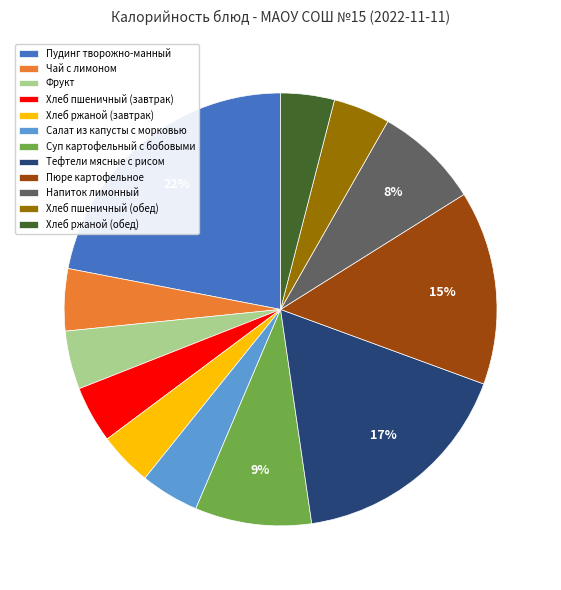

How many slices are in this pie chart?

12